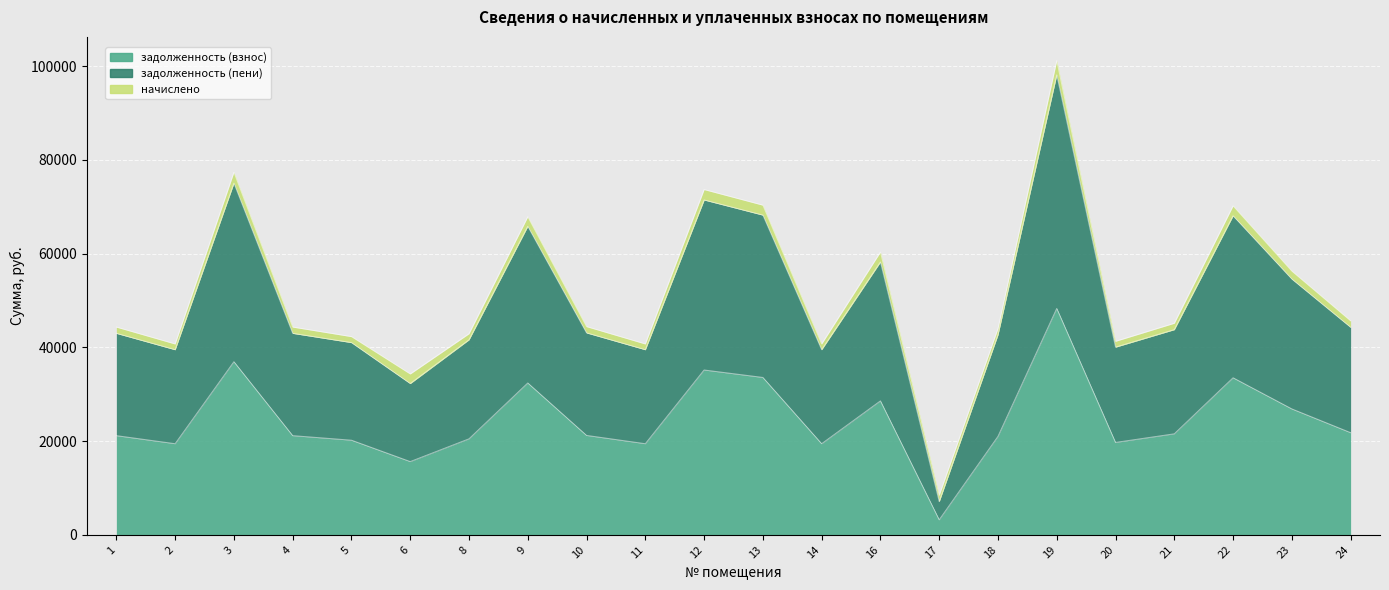

What is the value of the задолженность (взнос) point at the 9th from the left?

21202.6